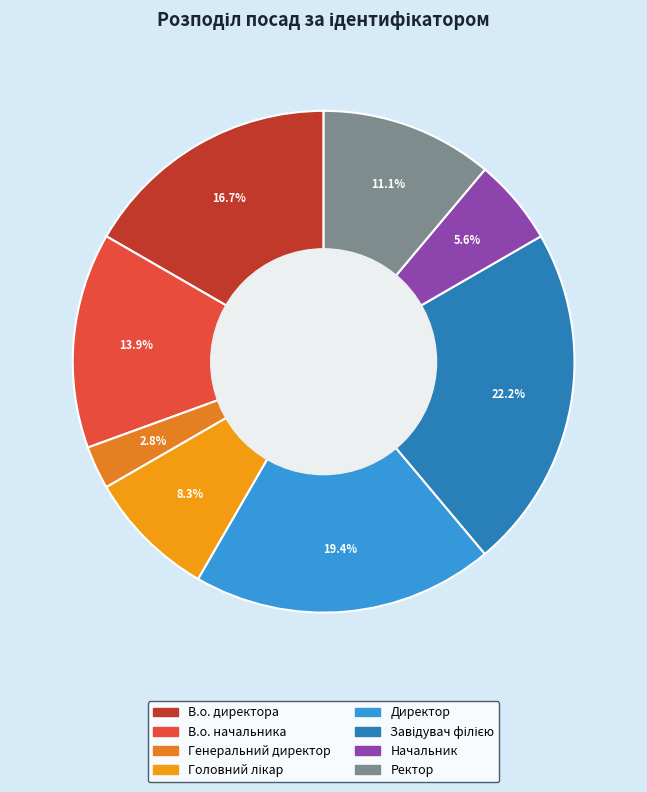

To the nearest percent, what is the difference between the В.о. директора and Ректор slice percentages?

6%